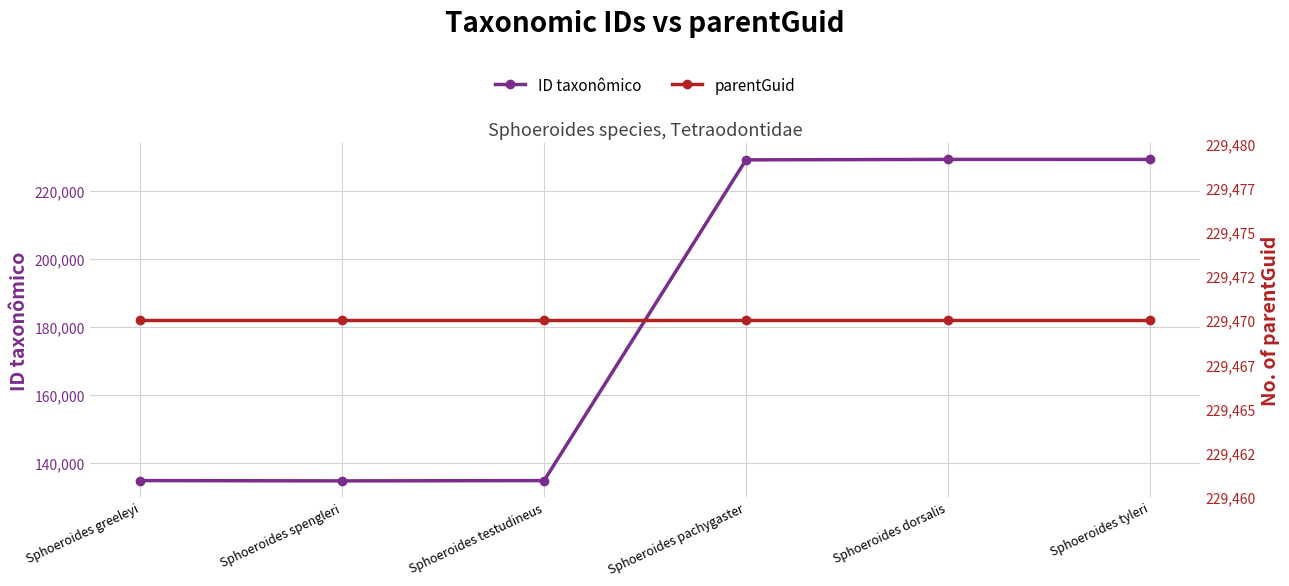

Reading left to right, what are all the values shown in this chart?

ID taxonômico: Sphoeroides greeleyi=134732	Sphoeroides spengleri=134642	Sphoeroides testudineus=134729	Sphoeroides pachygaster=229200	Sphoeroides dorsalis=229327	Sphoeroides tyleri=229330
parentGuid: Sphoeroides greeleyi=229470	Sphoeroides spengleri=229470	Sphoeroides testudineus=229470	Sphoeroides pachygaster=229470	Sphoeroides dorsalis=229470	Sphoeroides tyleri=229470